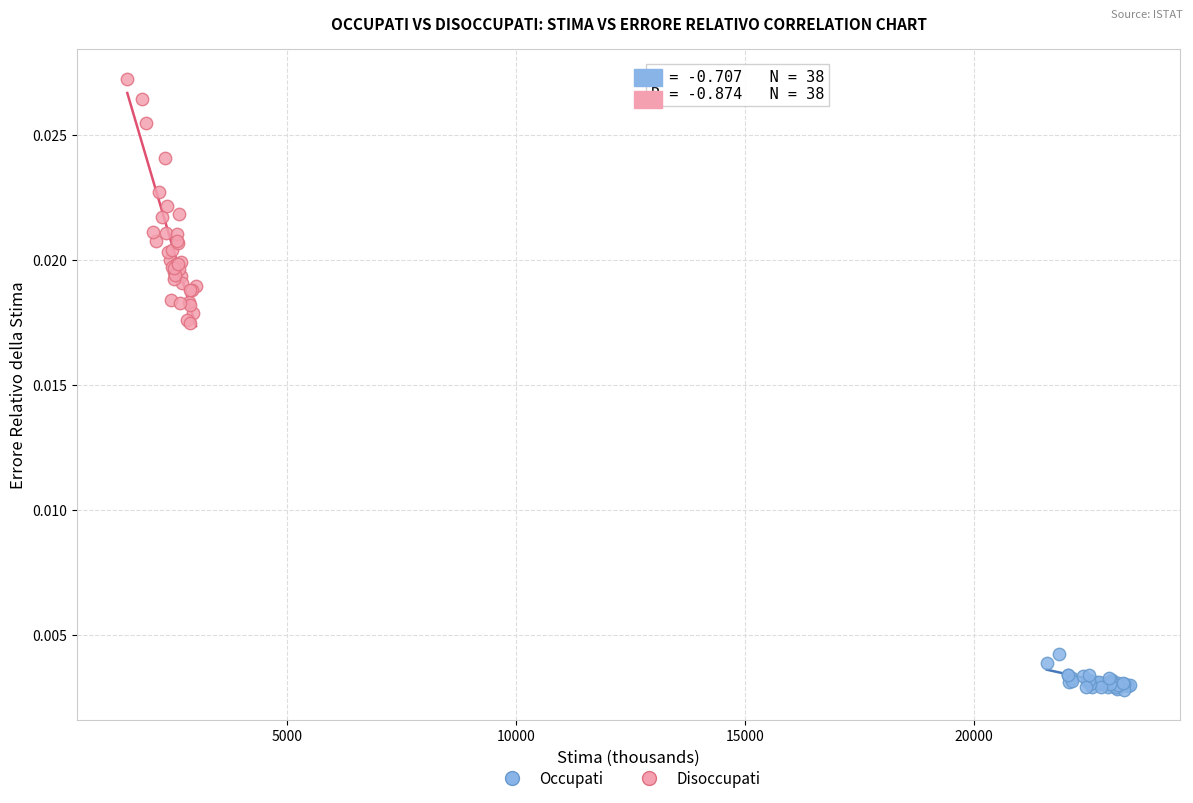

Which series has the largest Y range (max minus min)?

Disoccupati